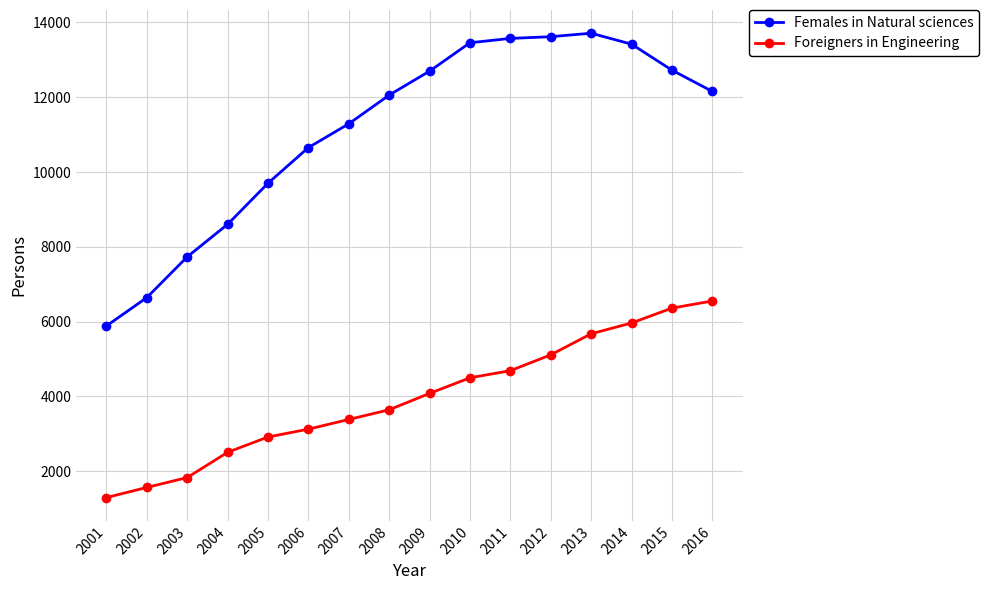

How many lines are shown in the chart?

2